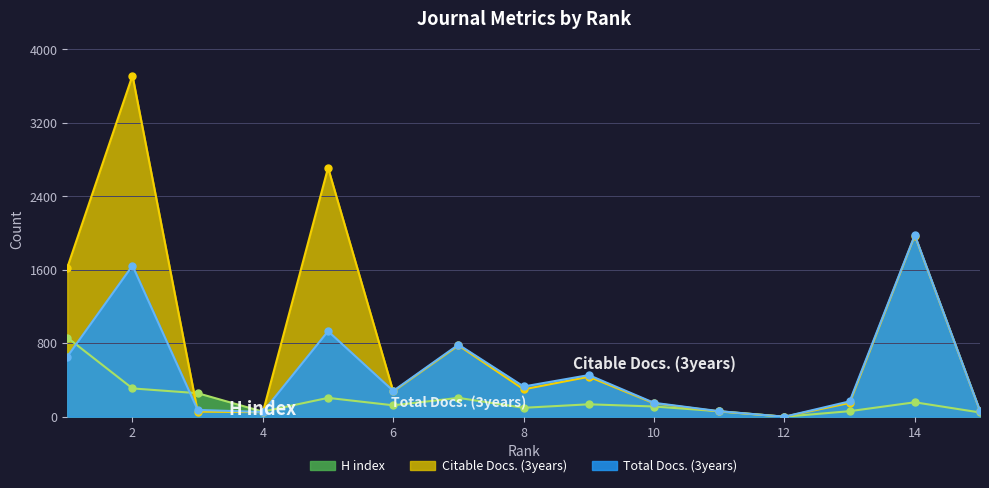

At which label does H index reach its peak?

1